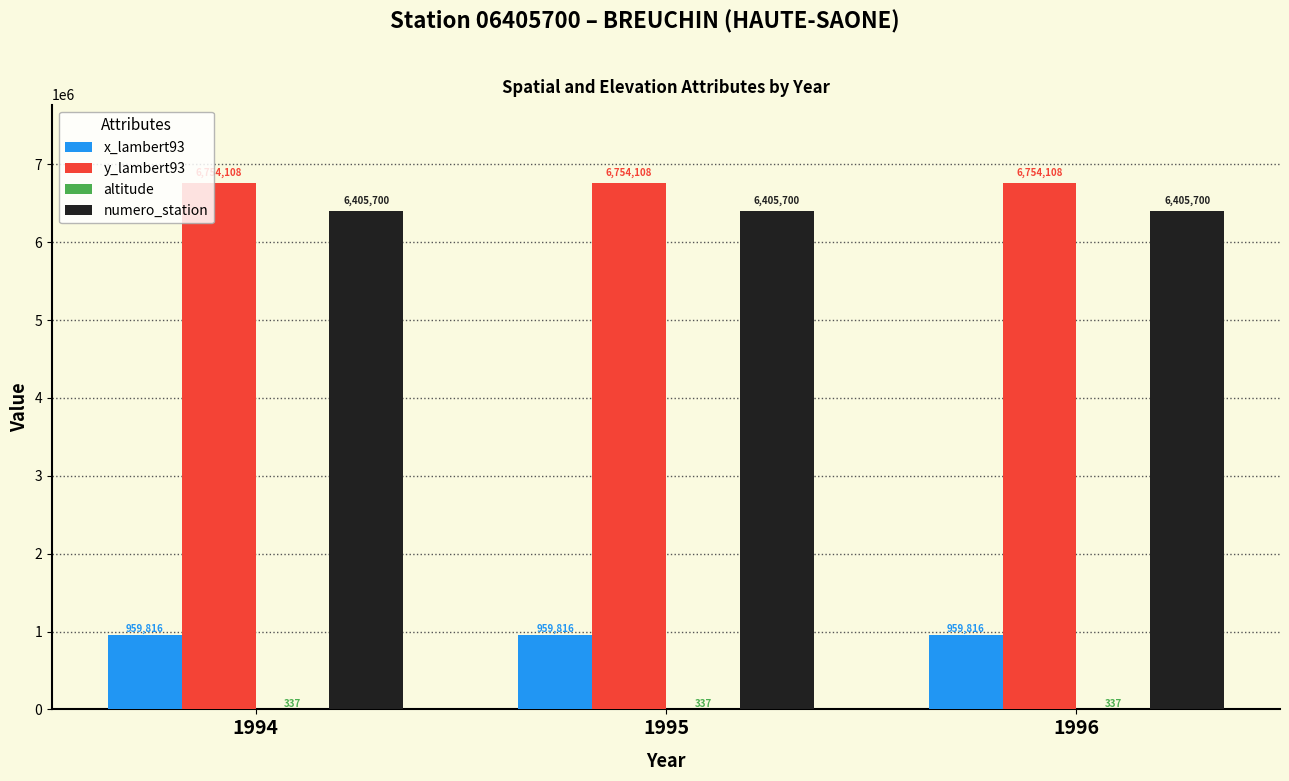

What value does the numero_station series have at 1994?

6405700